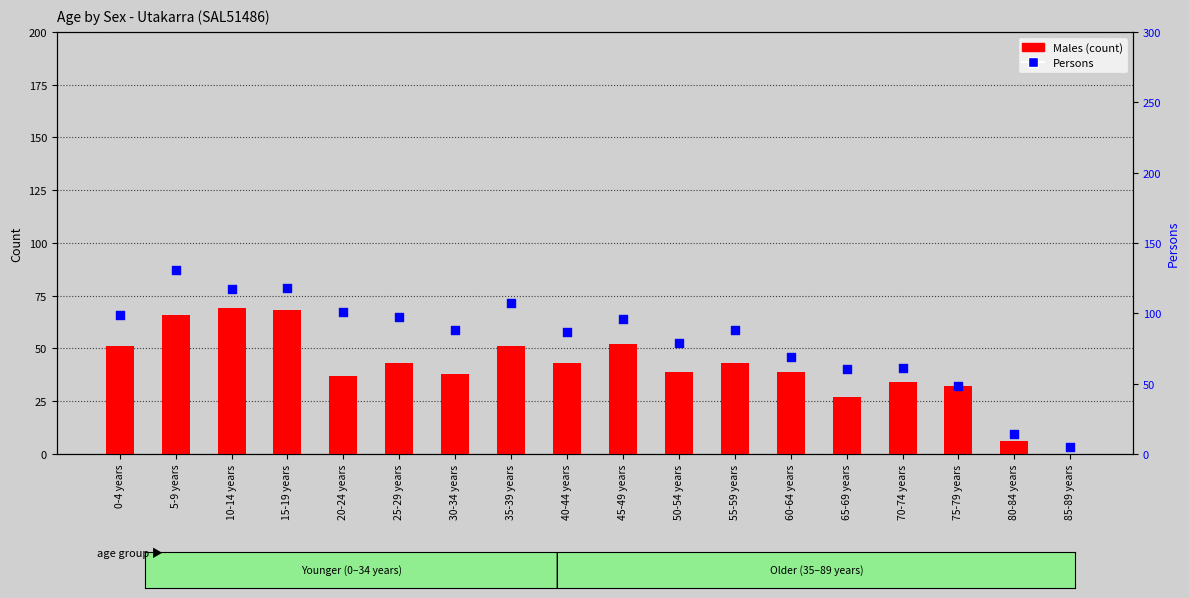

What are all the series names shown in the legend?

Males (count), Persons